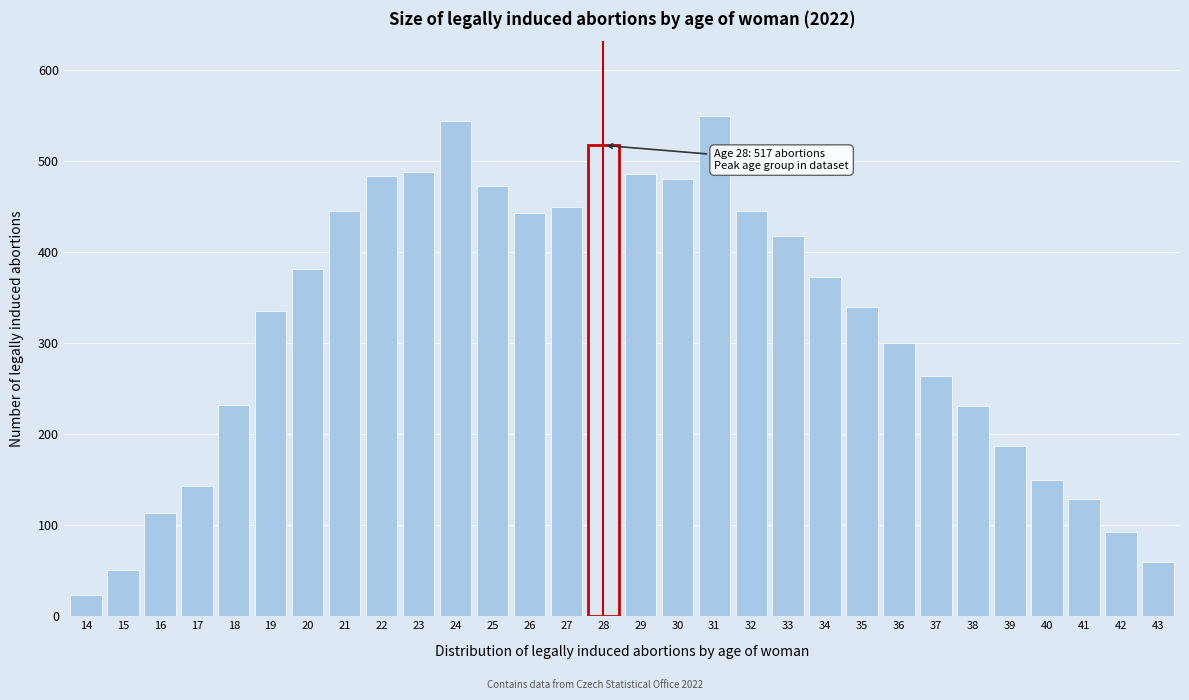

What is the difference between the maximum and second lowest values?

498